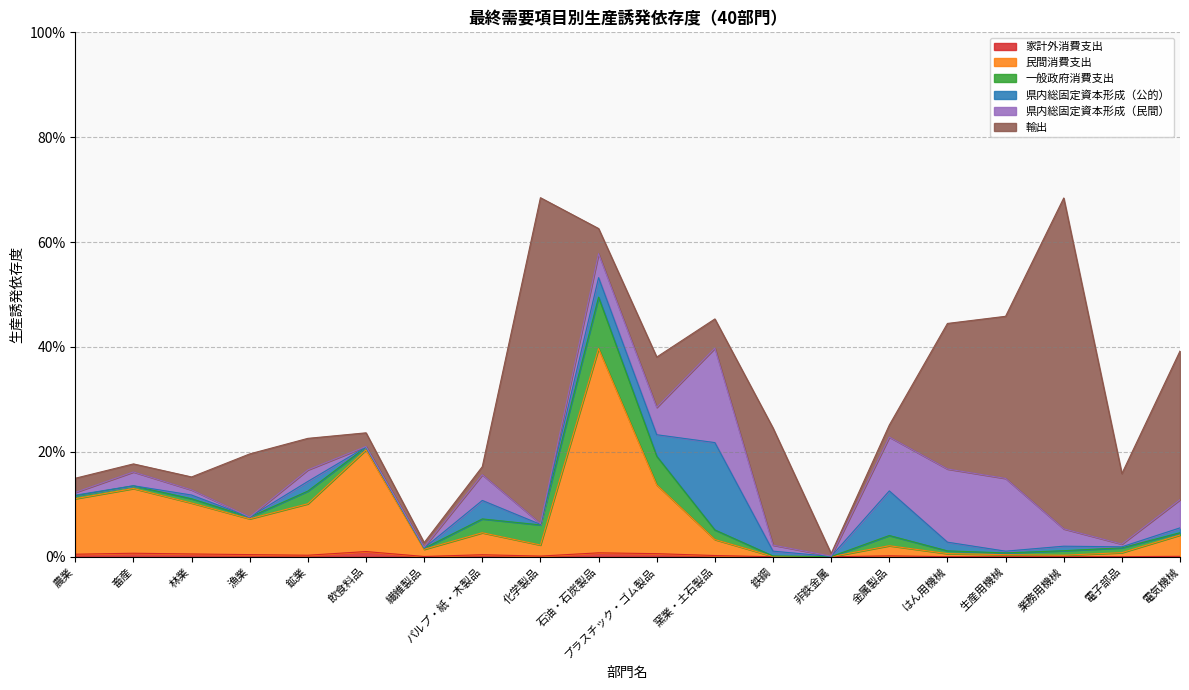

True or false: 民間消費支出 and 一般政府消費支出 cross at least once.

True